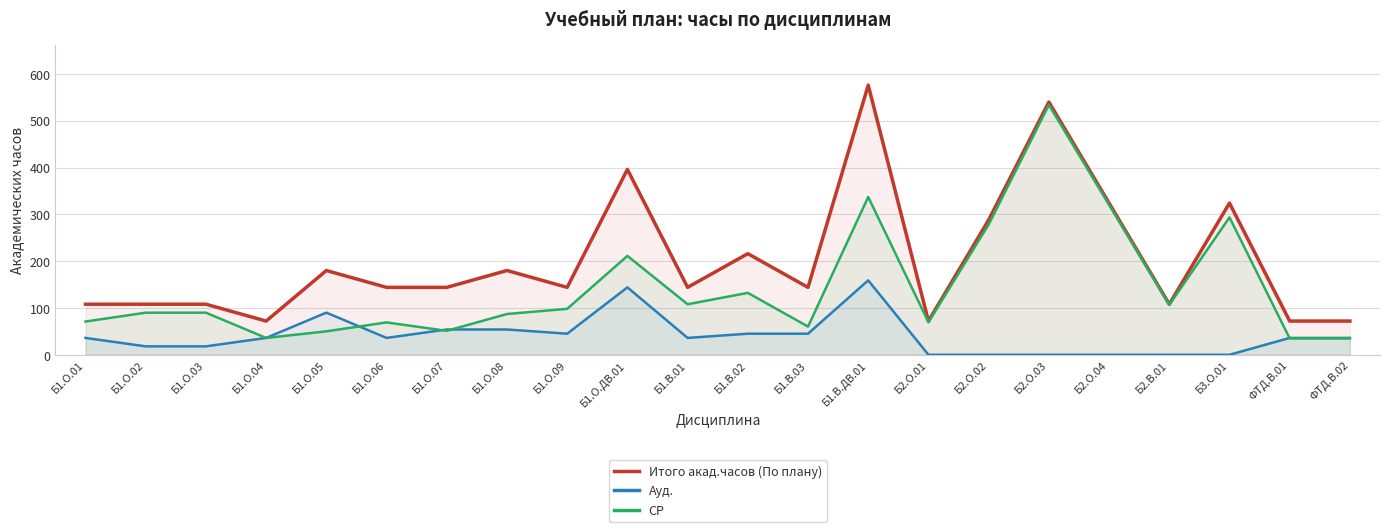

The Итого акад.часов (По плану) series shows 576.0 at Б1.В.ДВ.01. True or false?

True